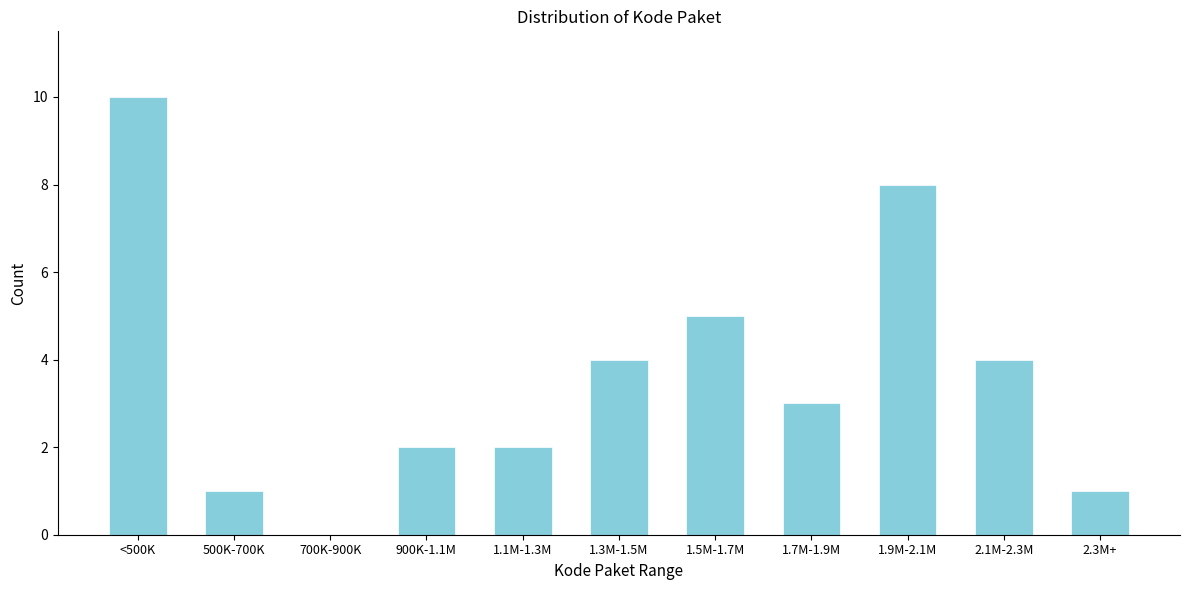

Reading right to left, list all the values displayed in this chart.

2.3M+=1	2.1M-2.3M=4	1.9M-2.1M=8	1.7M-1.9M=3	1.5M-1.7M=5	1.3M-1.5M=4	1.1M-1.3M=2	900K-1.1M=2	700K-900K=0	500K-700K=1	<500K=10